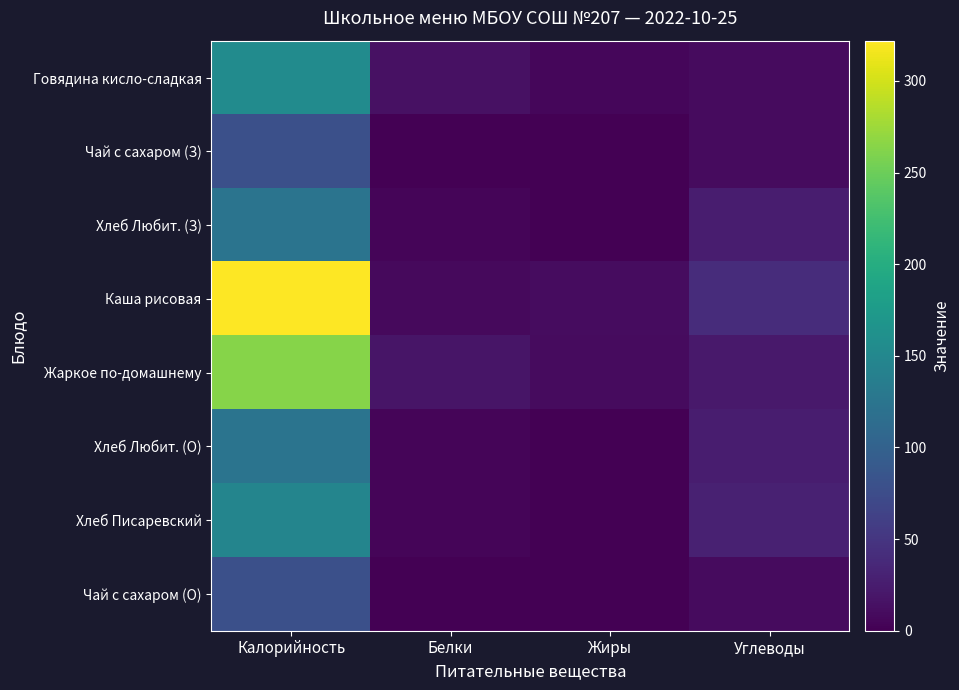

List the series in order of their peak value, highest first.

Каша рисовая, Жаркое по-домашнему, Говядина кисло-сладкая, Хлеб Писаревский, Хлеб Любит. (З), Хлеб Любит. (О), Чай с сахаром (З), Чай с сахаром (О)